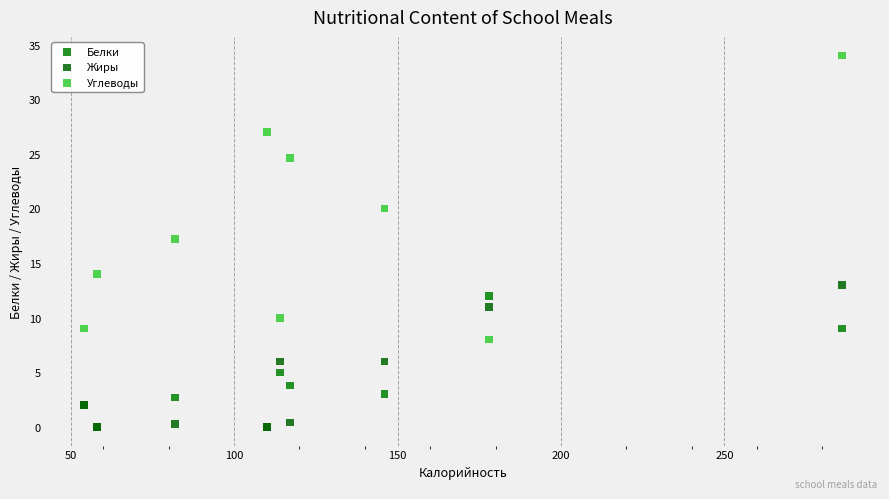

In the Углеводы series, what Y value is closest to 21?

20.0